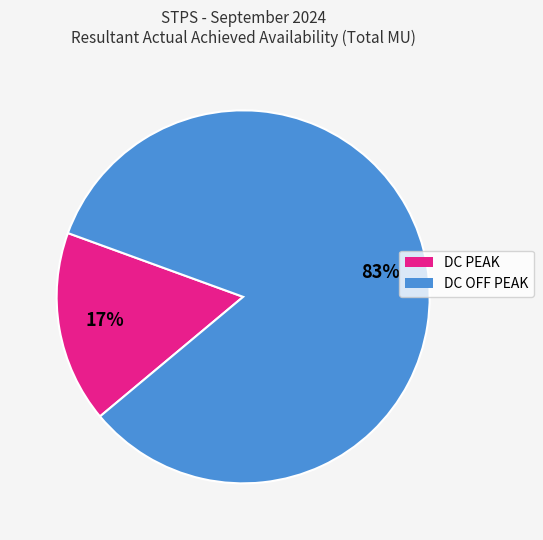

Is there any slice that represents more than half of the pie?

Yes